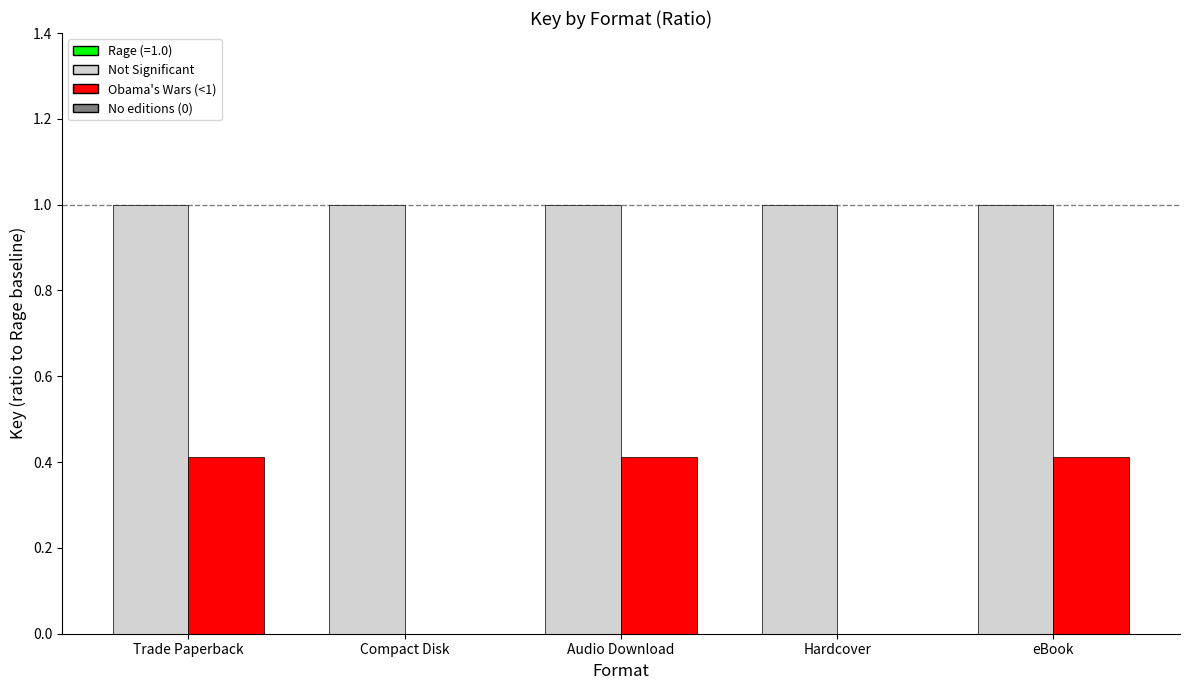

What is the total value across all series at Trade Paperback?

1.4